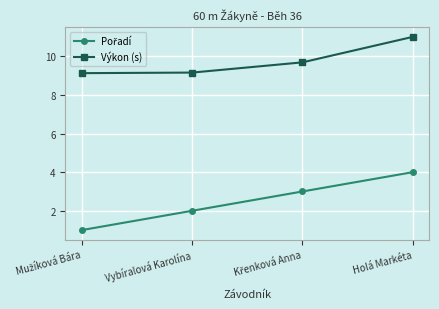

Which series has the largest total across all categories?

Výkon (s)